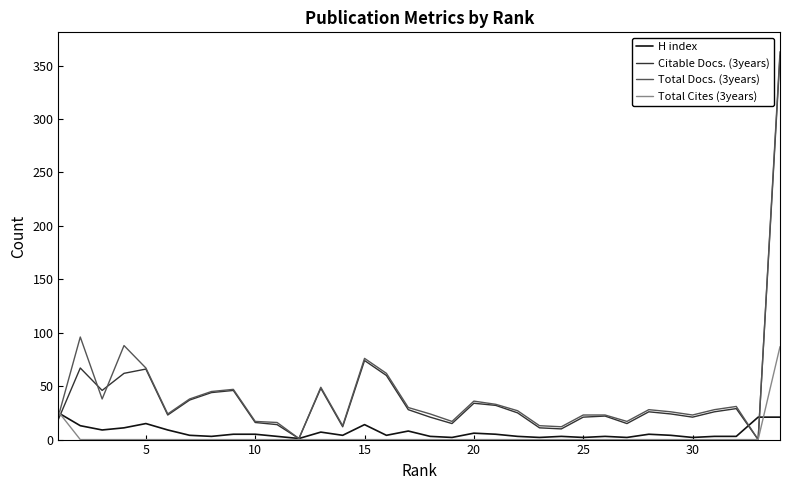

What is the highest value of the H index series?

25